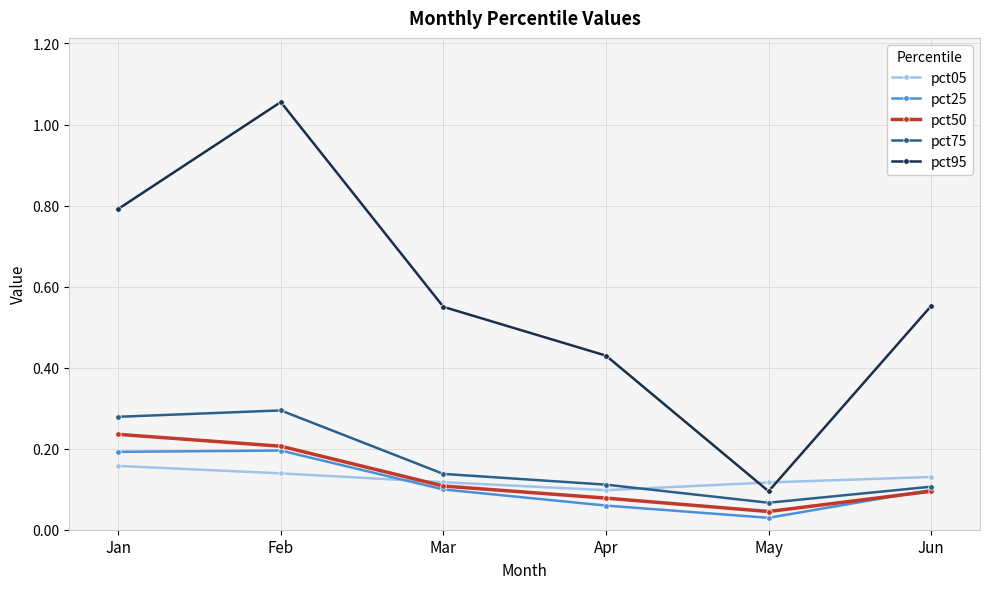

How many pct50 values are between 0 and 1?

6